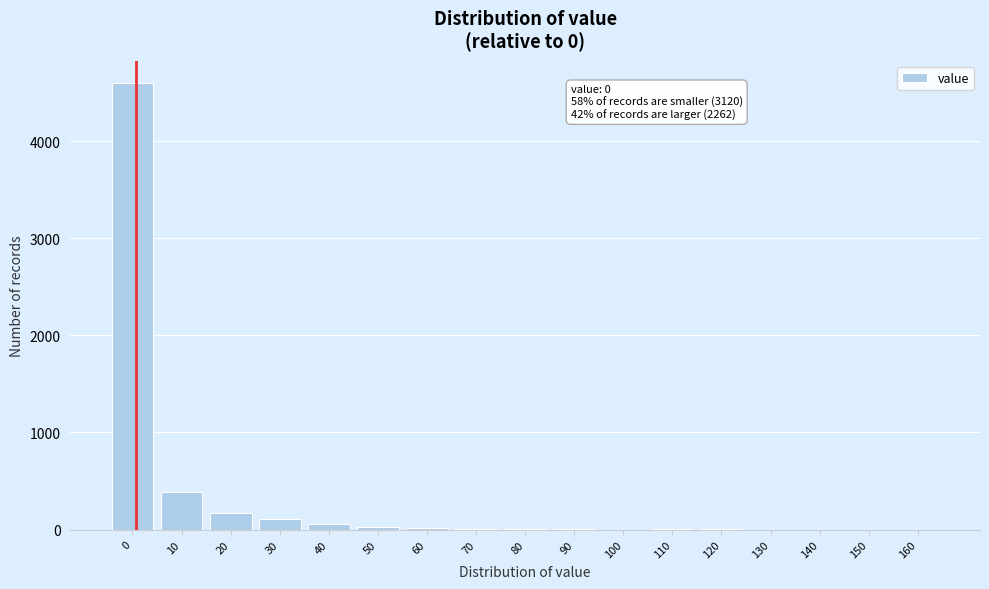

What is the greatest value displayed?

4595